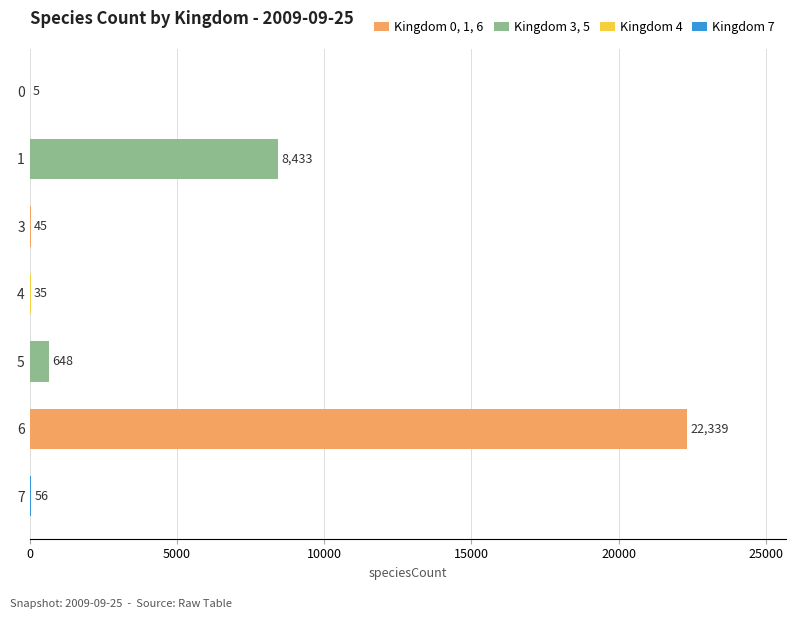

The chart shows a value of 35 at 4. True or false?

True